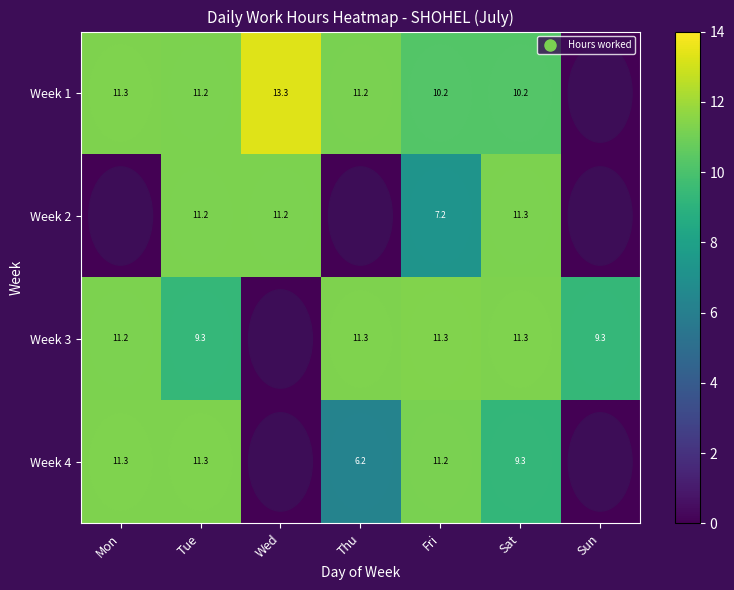

At which category is the sum across all series the highest?

Tue